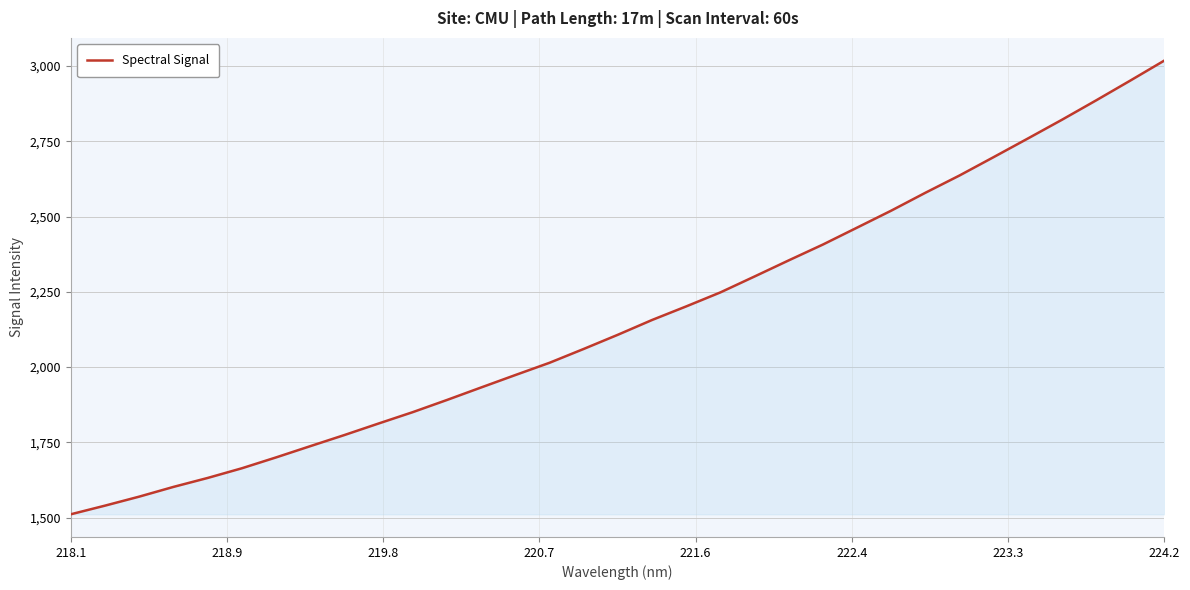

What is the maximum value shown in the chart?

3017.9